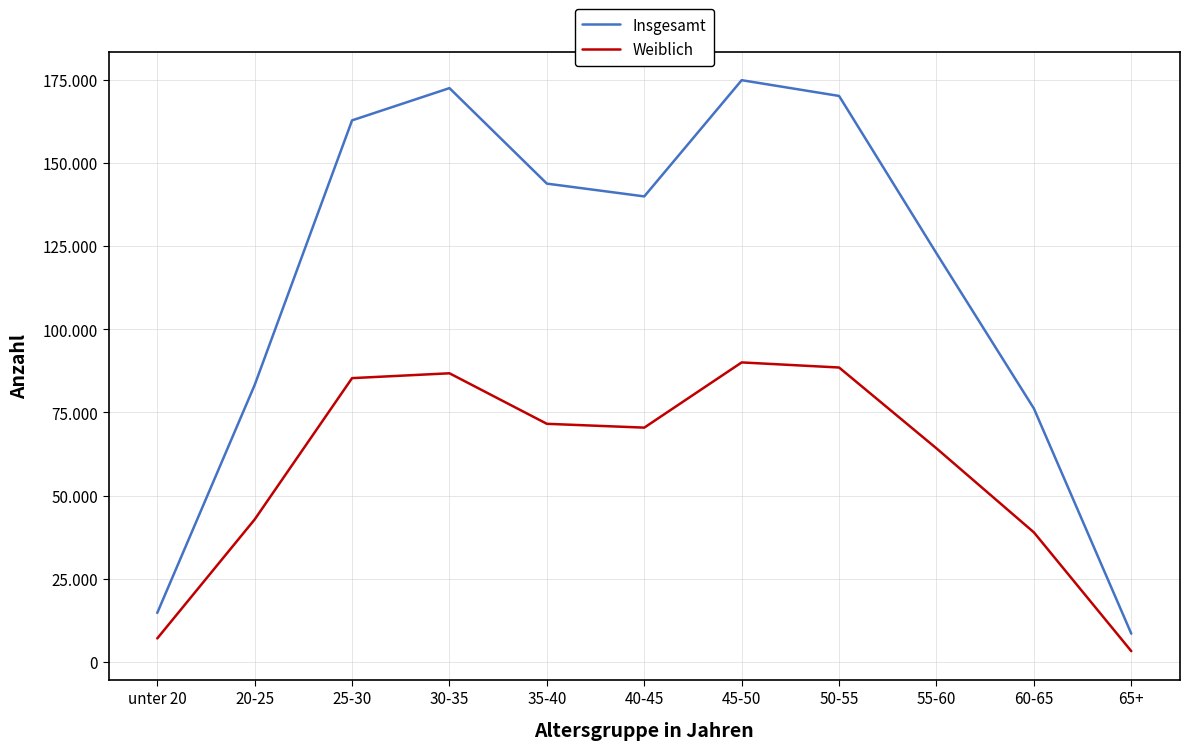

Which series has the largest total across all categories?

Insgesamt